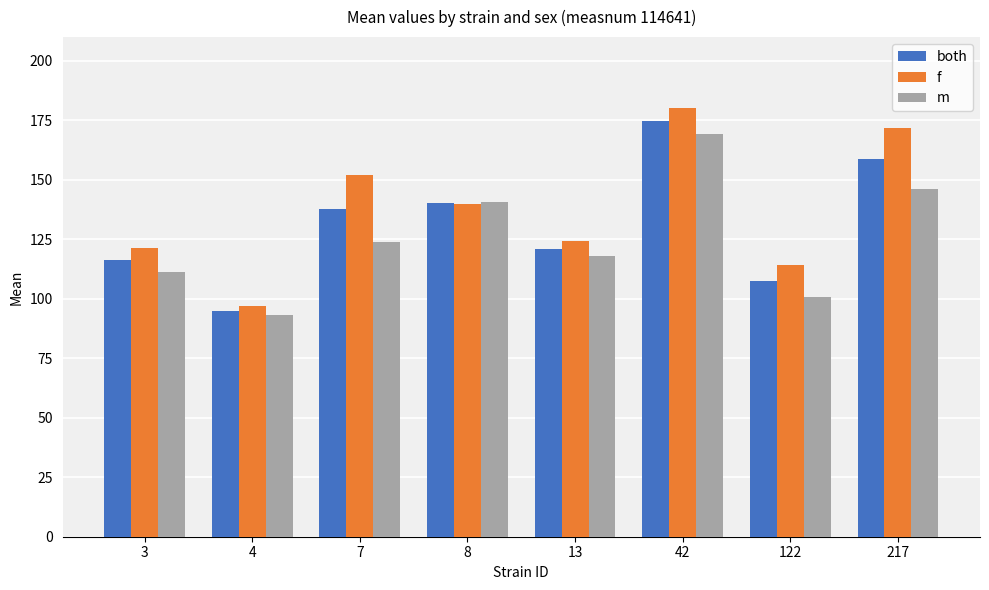

Which label corresponds to the largest value in the chart?

42